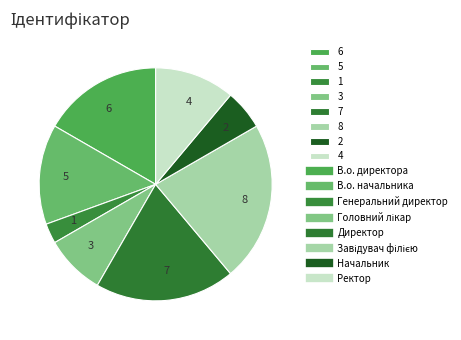

Combined, do 1 and 2 account for over 50%?

No